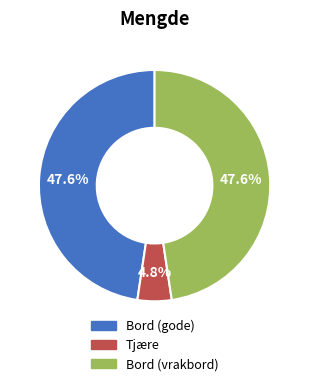

Between Tjære and Bord (gode), which is larger?

Bord (gode)